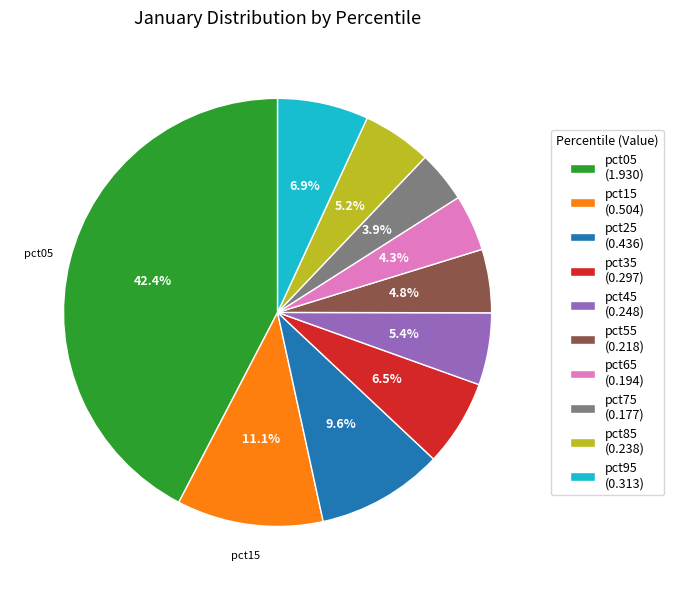

Is the sum of pct05 and pct35 greater than half?

No